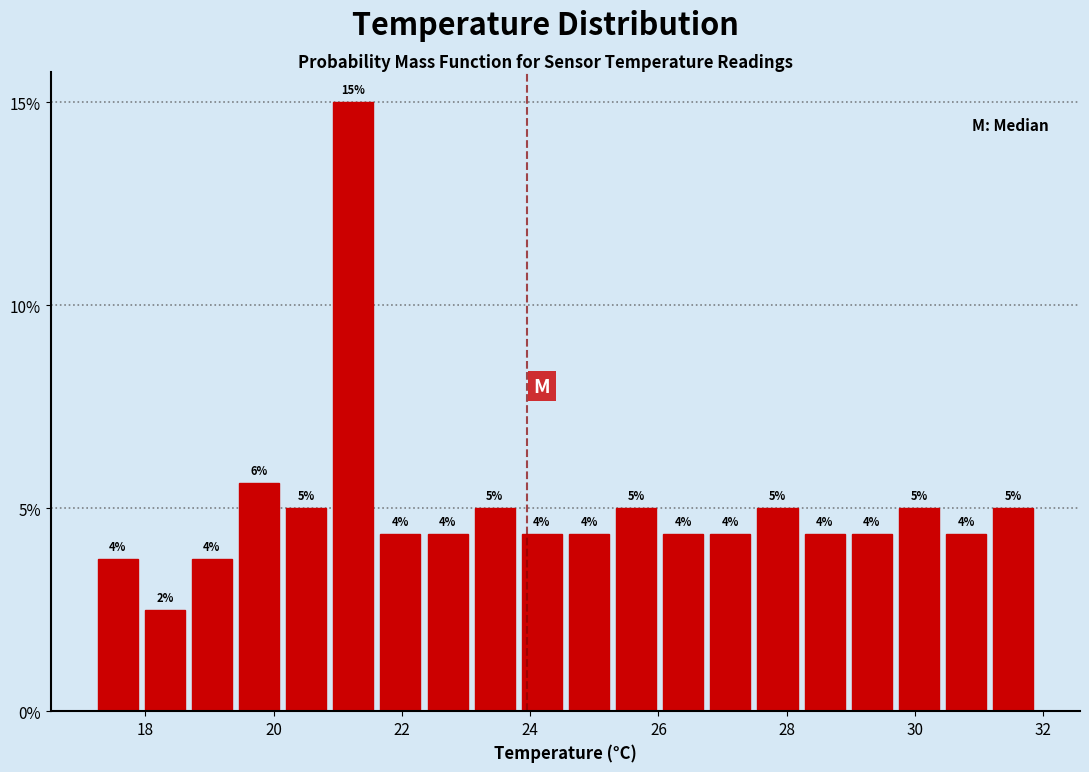

Around what value on the x-axis is the tallest bar? Give the approximate position of its centre, as read against the axis.

21.2